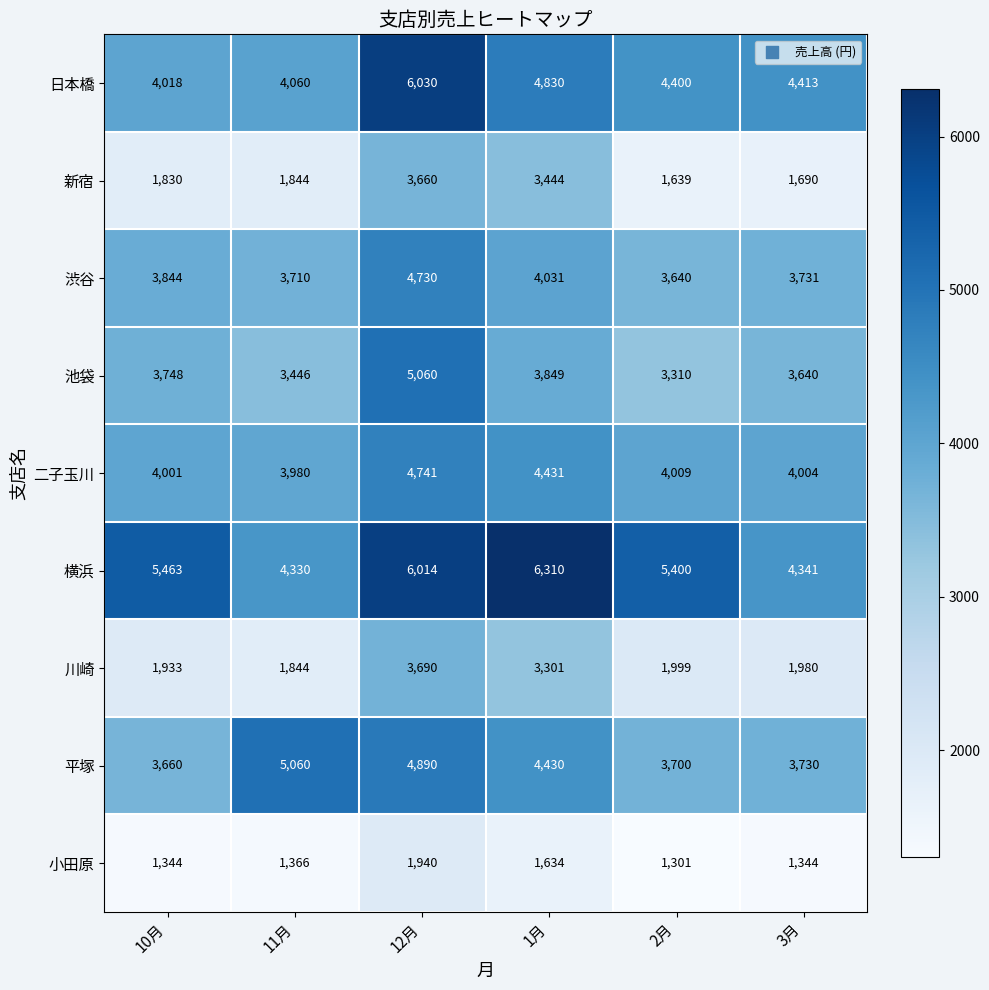

What is the difference between the maximum and minimum values in the 川崎 series?

1846